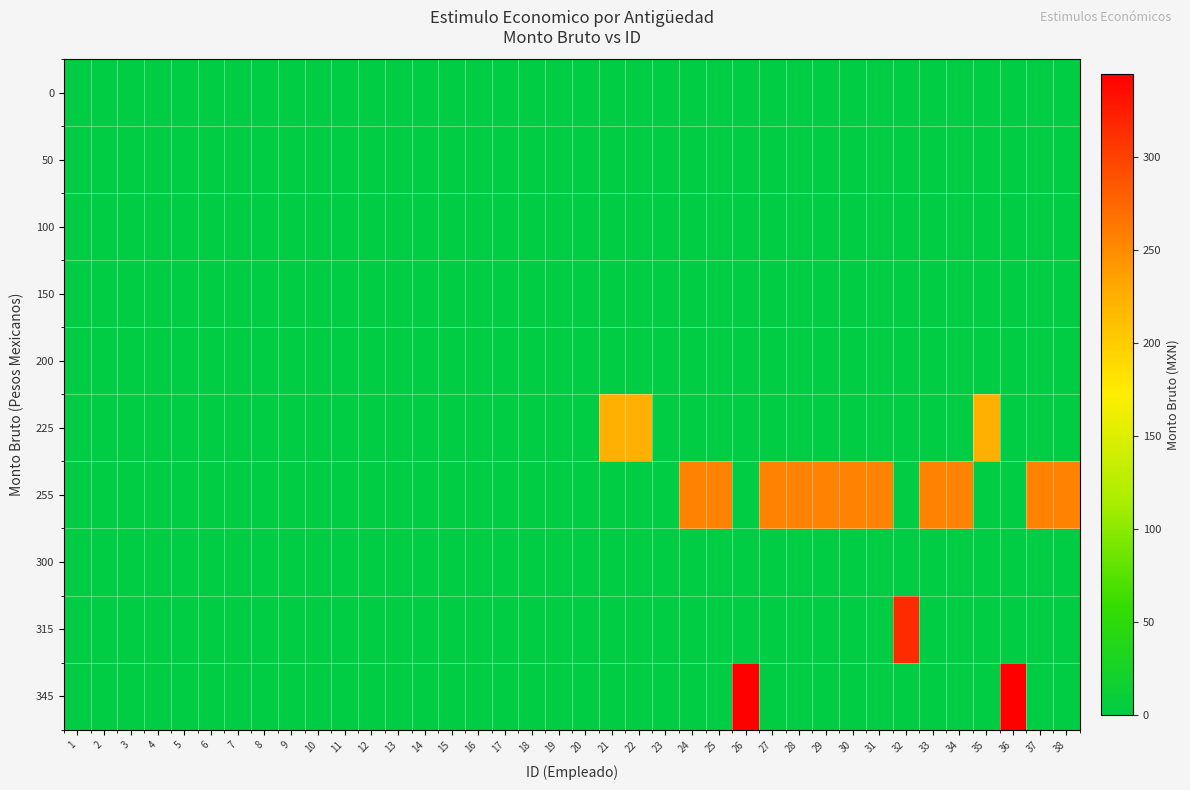

Rank the series at 14 from lowest to highest value.

0, 50, 100, 150, 200, 225, 255, 300, 315, 345